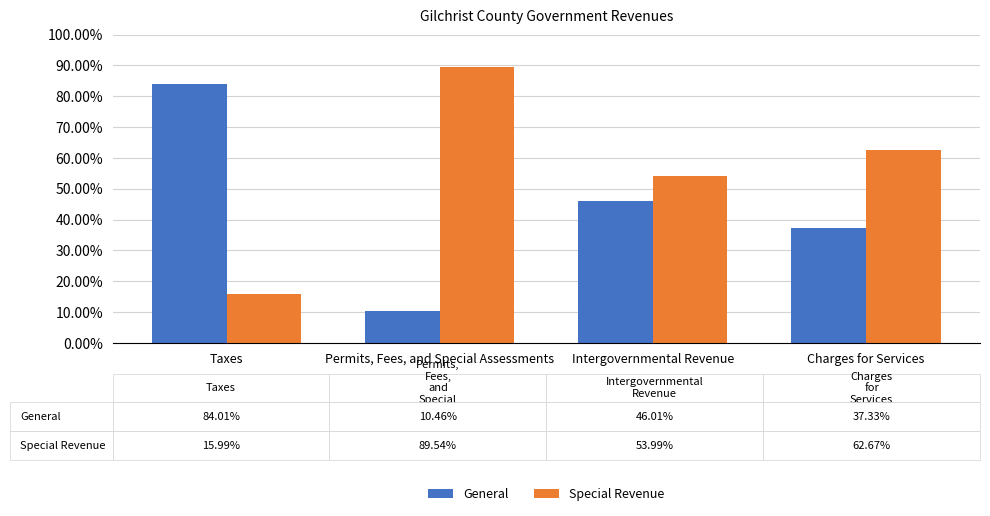

Reading left to right, extract all data points from this chart.

General: 84.0	10.5	46.0	37.3
Special Revenue: 16.0	89.5	54.0	62.7